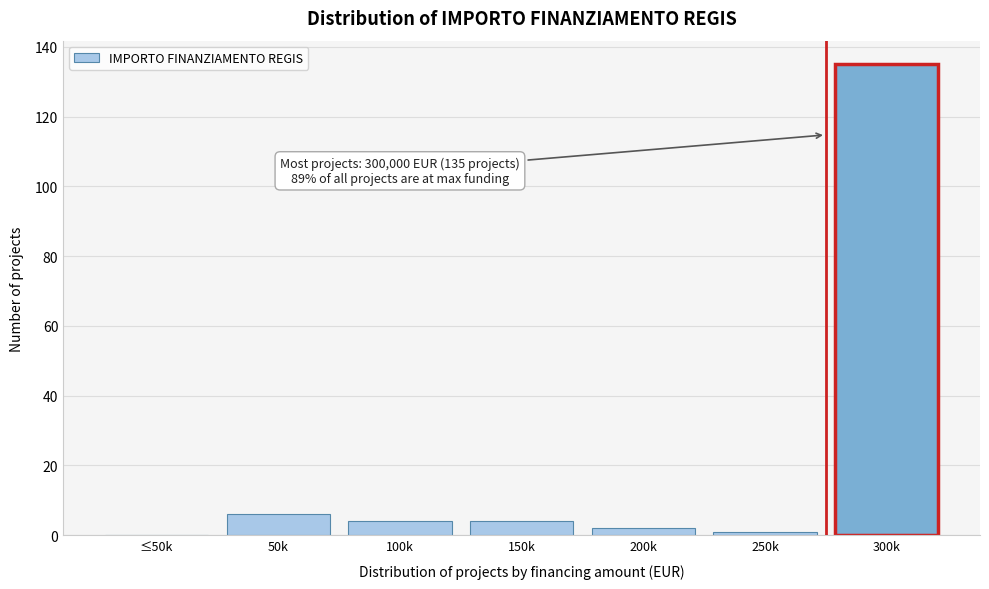

Reading left to right, transcribe all the data shown in this chart.

≤50k=0	50k=6	100k=4	150k=4	200k=2	250k=1	300k=135